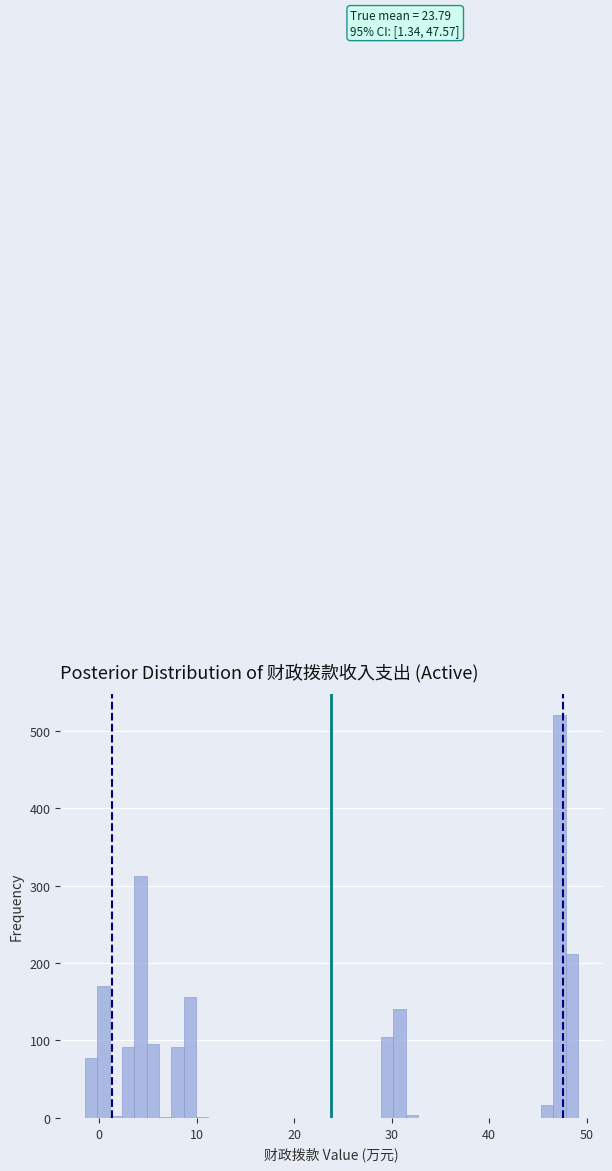

Around what value on the x-axis is the tallest bar? Give the approximate position of its centre, as read against the axis.

47